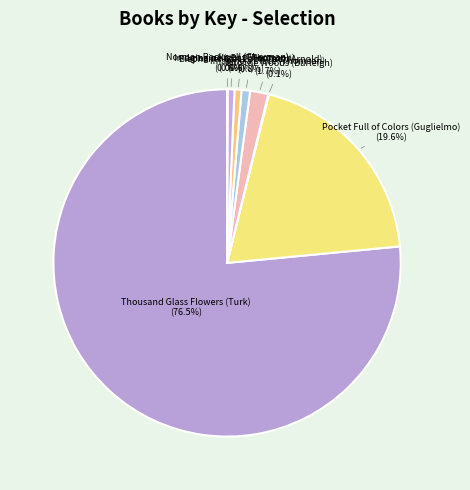

Approximately how many times larger is the value at Thousand Glass Flowers (Turk) compared to Imagine a Night (Thomson)?

118.8